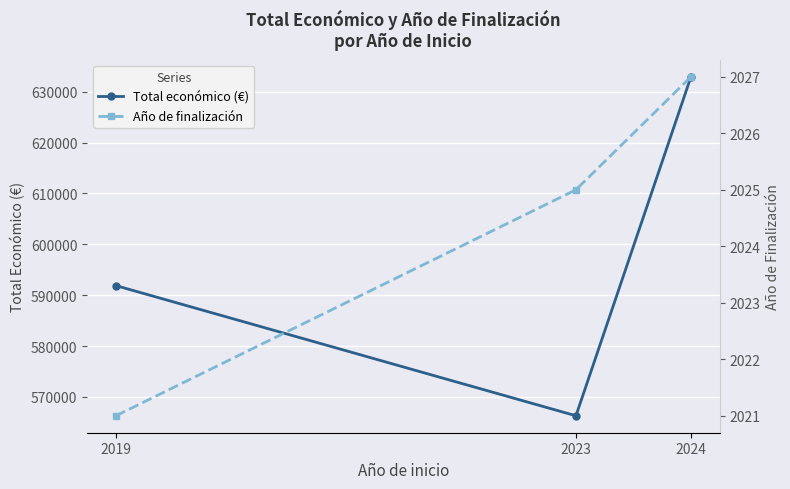

What is the total value across all series at 2019?

593899.0